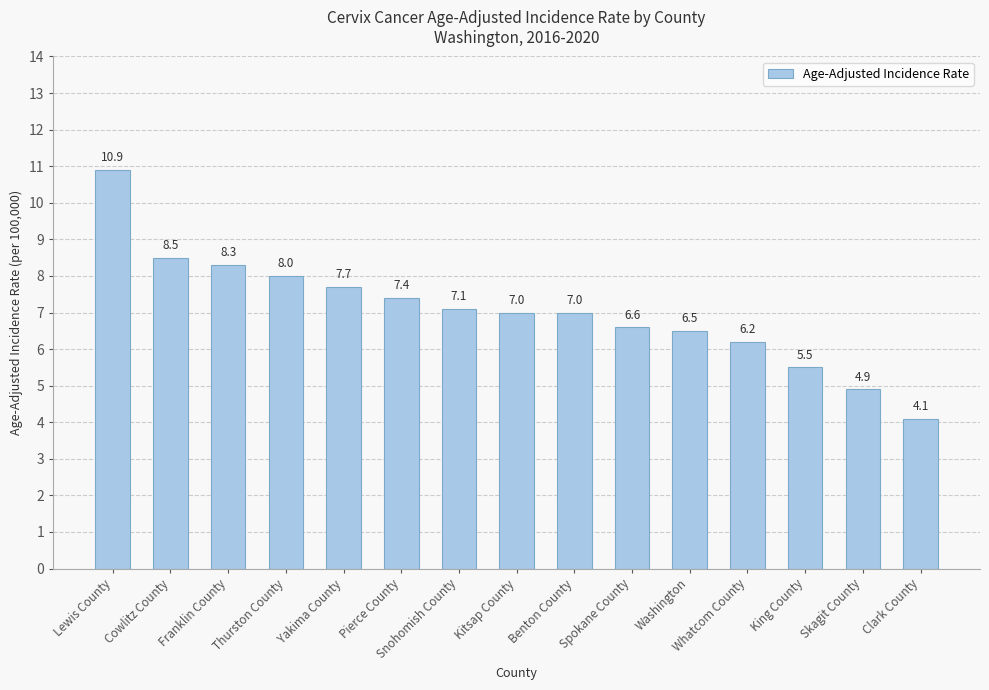

Reading right to left, transcribe all the data shown in this chart.

4.1	4.9	5.5	6.2	6.5	6.6	7.0	7.0	7.1	7.4	7.7	8.0	8.3	8.5	10.9